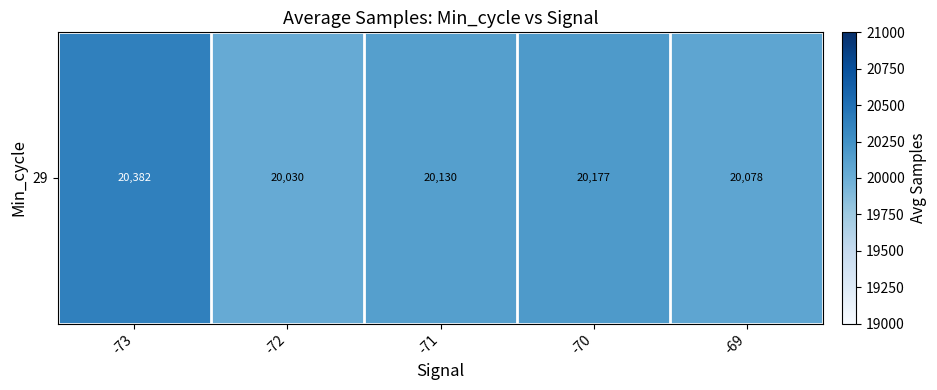

What is the maximum value shown in the chart?

20382